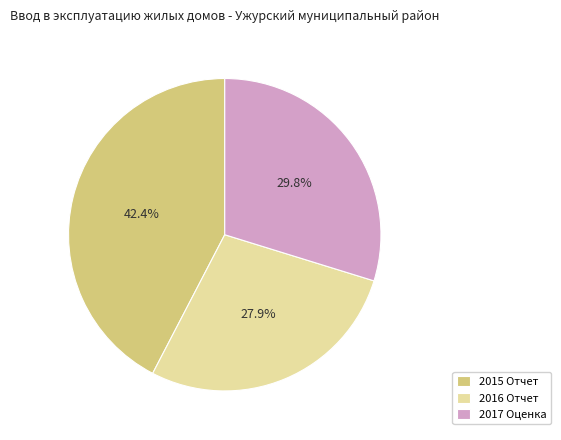

Approximately how many times larger is the value at 2017 Оценка compared to 2016 Отчет?

1.1